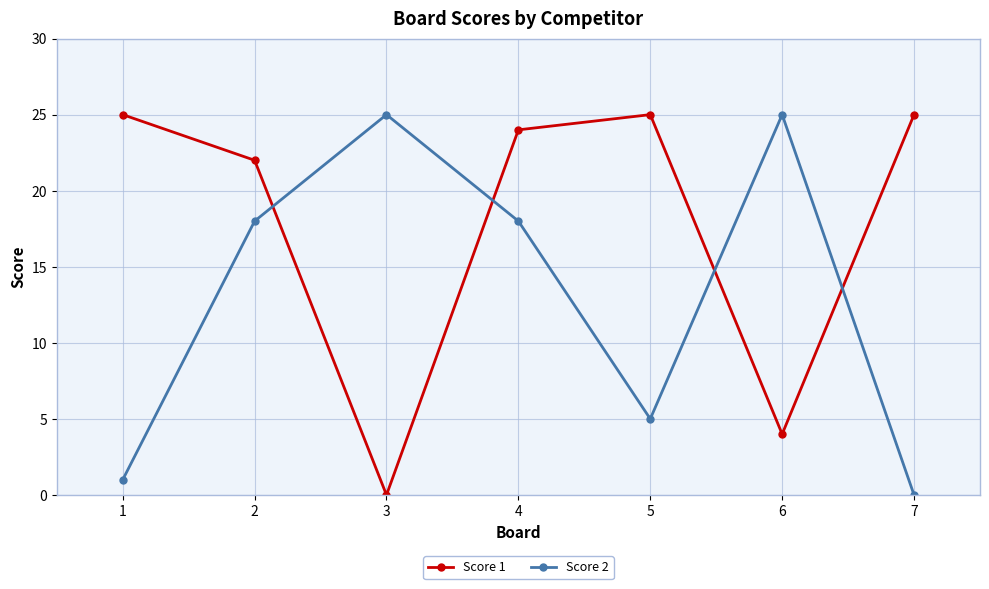

Reading right to left, transcribe all the data shown in this chart.

Score 1: 7=25	6=4	5=25	4=24	3=0	2=22	1=25
Score 2: 7=0	6=25	5=5	4=18	3=25	2=18	1=1